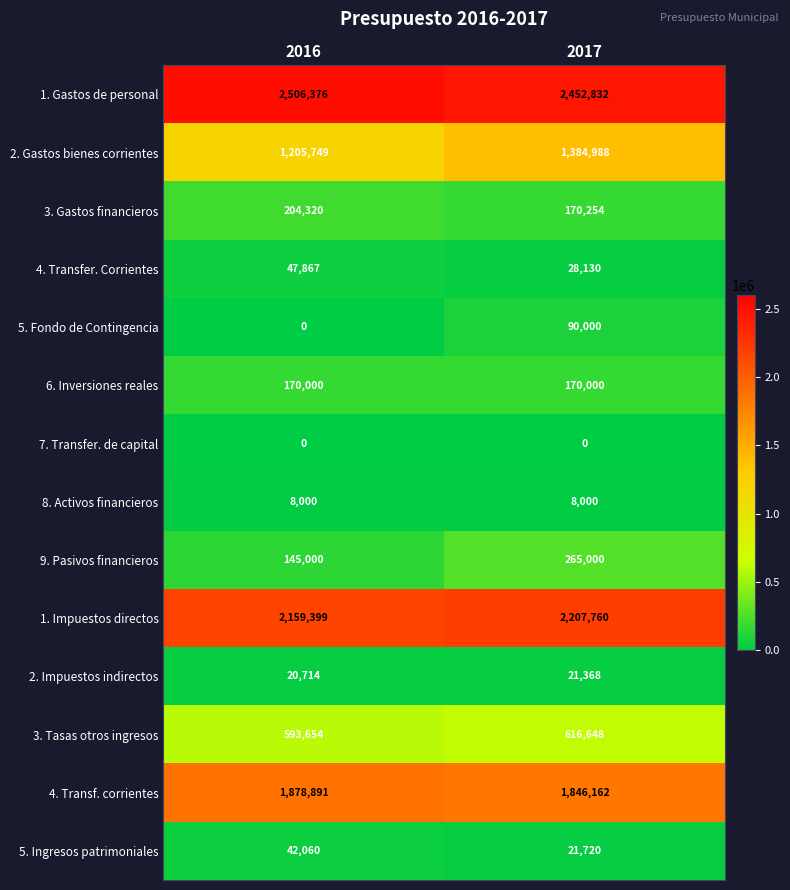

The 6. Inversiones reales series shows 170000 at 2017. True or false?

True